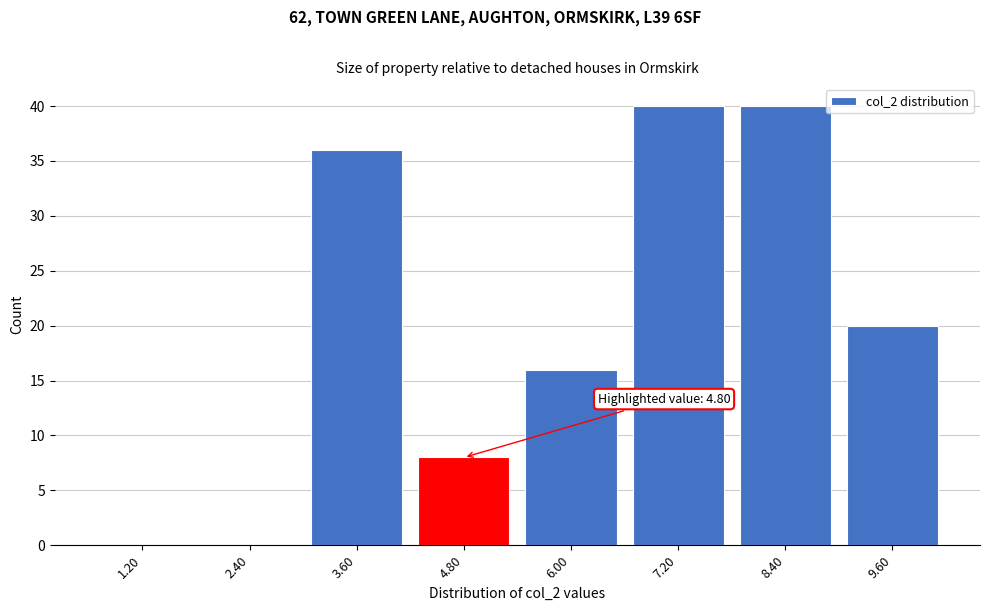

Reading left to right, list all the values displayed in this chart.

1.20=0	2.40=0	3.60=36	4.80=8	6.00=16	7.20=40	8.40=40	9.60=20